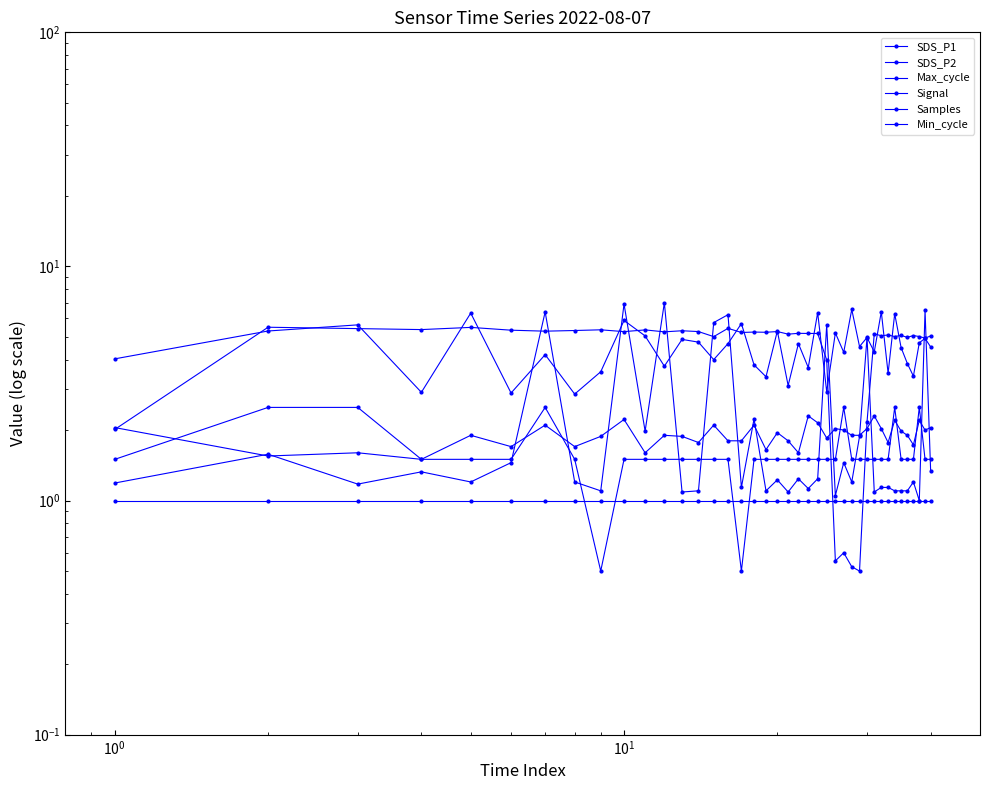

Rank the series by their maximum value, from highest to lowest.

Max_cycle, SDS_P1, Samples, Signal, SDS_P2, Min_cycle